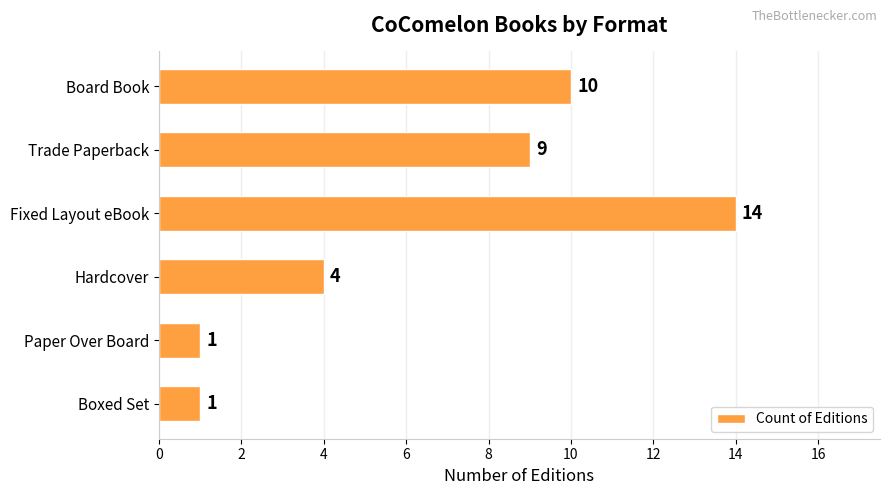

What is the value of the 3rd bar from the top?

14